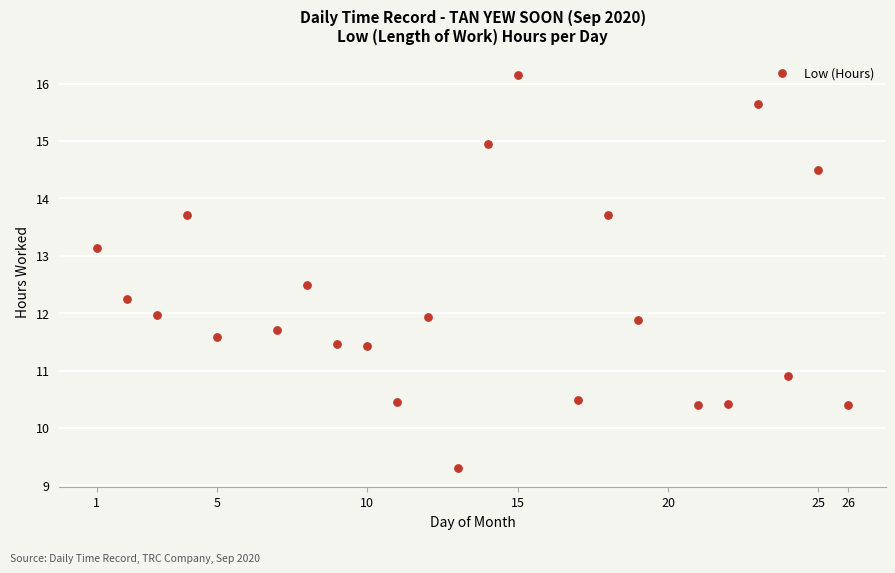

What is the range of Y values (max minus min)?

6.8